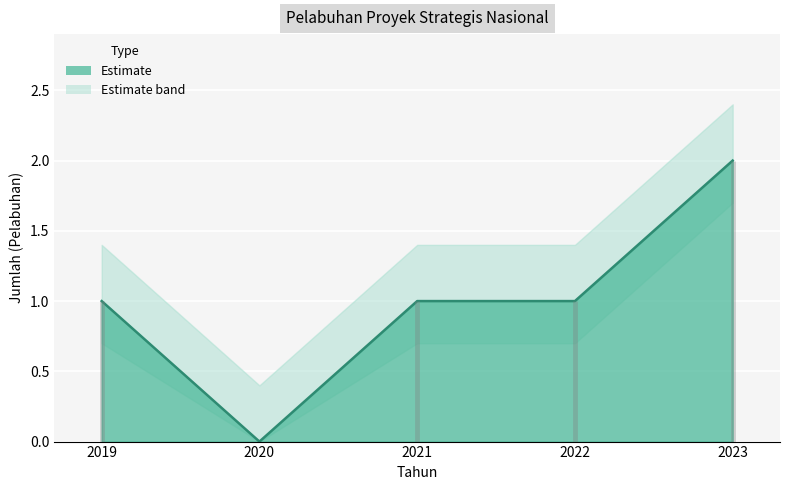

Where is the first local minimum?

2020